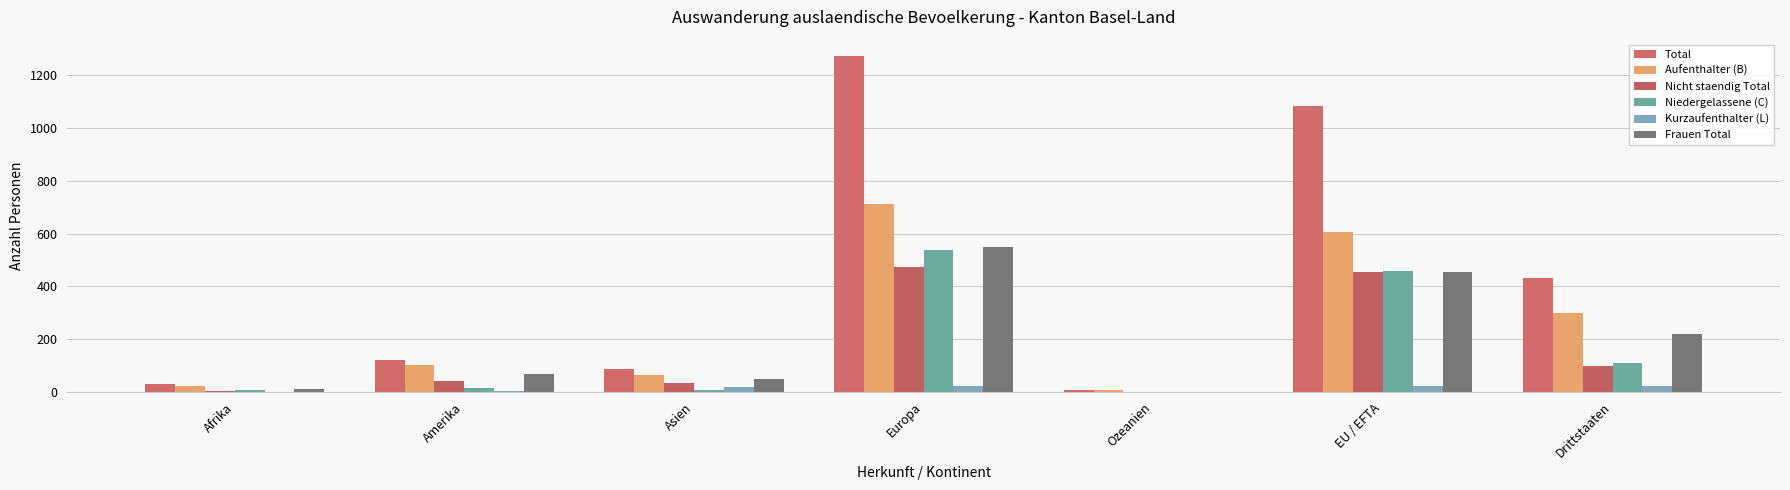

What is the difference between the maximum and minimum values in the Total series?

1267